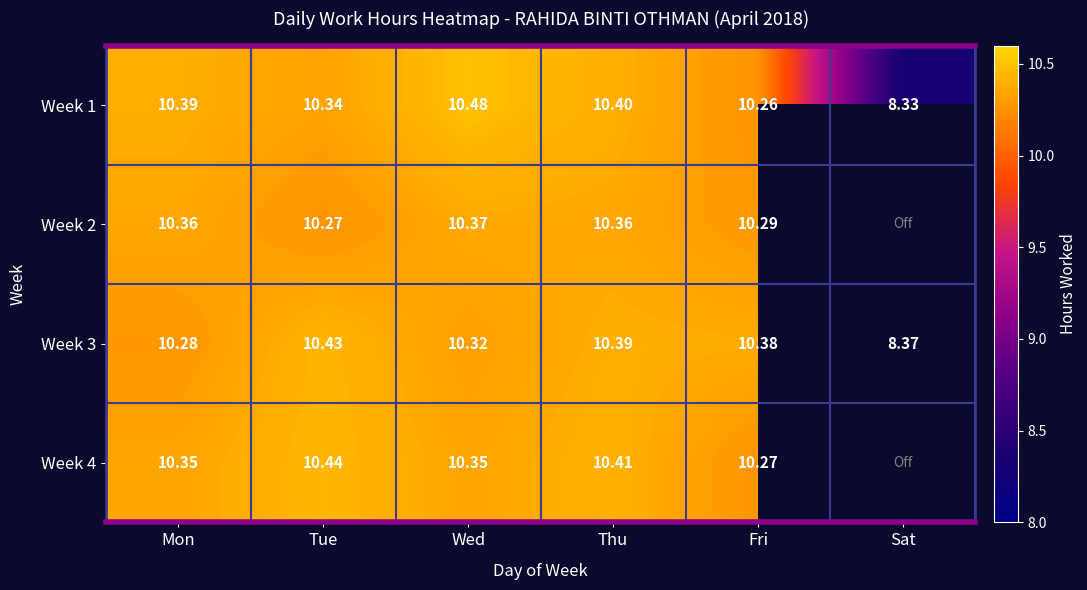

At which label does Week 3 first exceed 10?

Mon